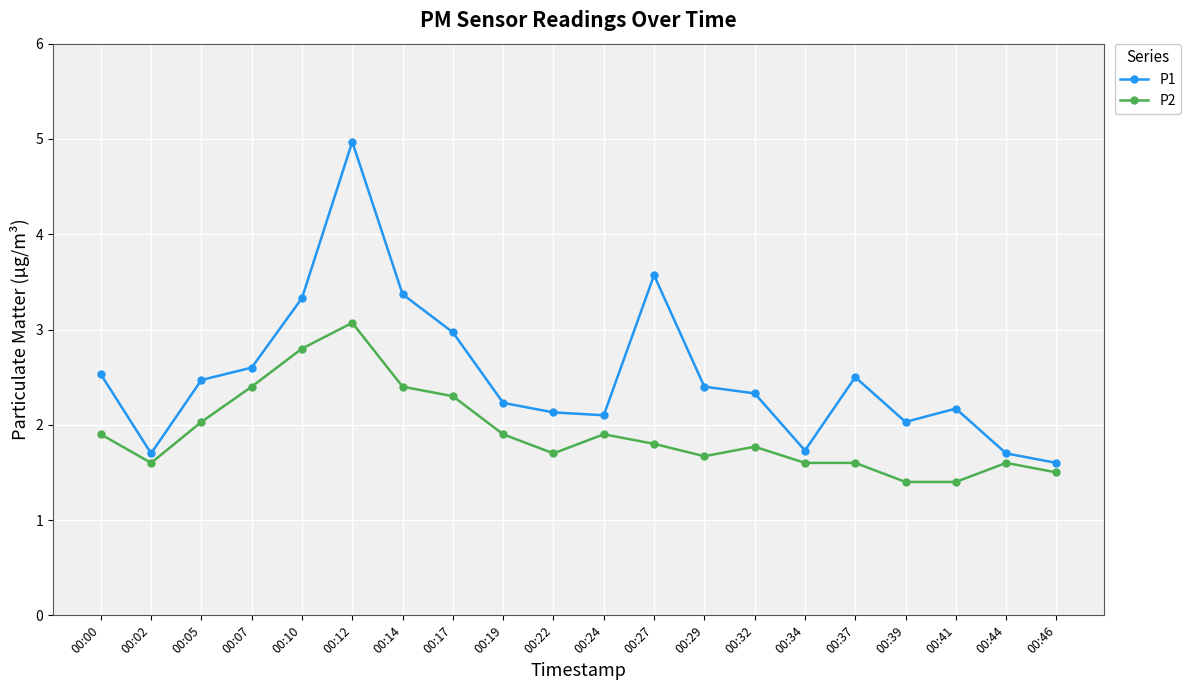

What is the value of the P2 point at the 13th from the left?

1.7